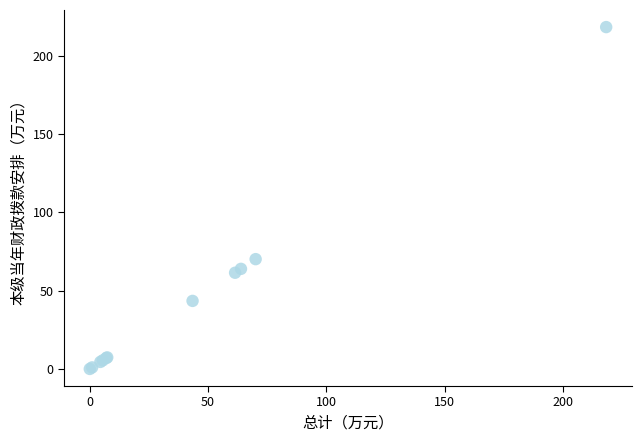

What Y value in the scatter plot is closest to 109?

70.1